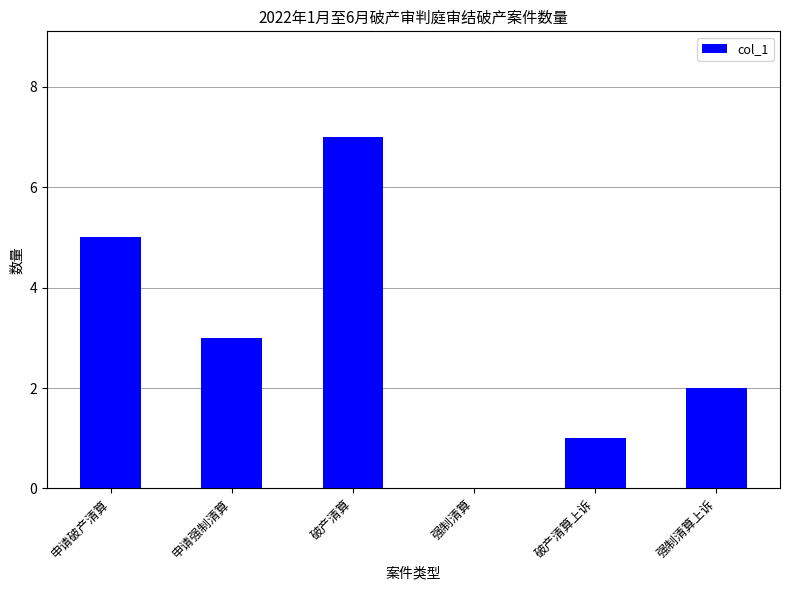

What is the difference between the values at 申请破产清算 and 强制清算上诉?

3